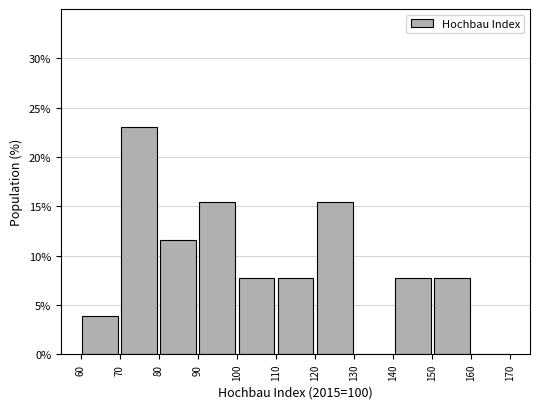

How tall is the bar that spans 80 to 90 on the x-axis? The values are not printed on the chart, so give them approximately, as read against the axis.

11.5